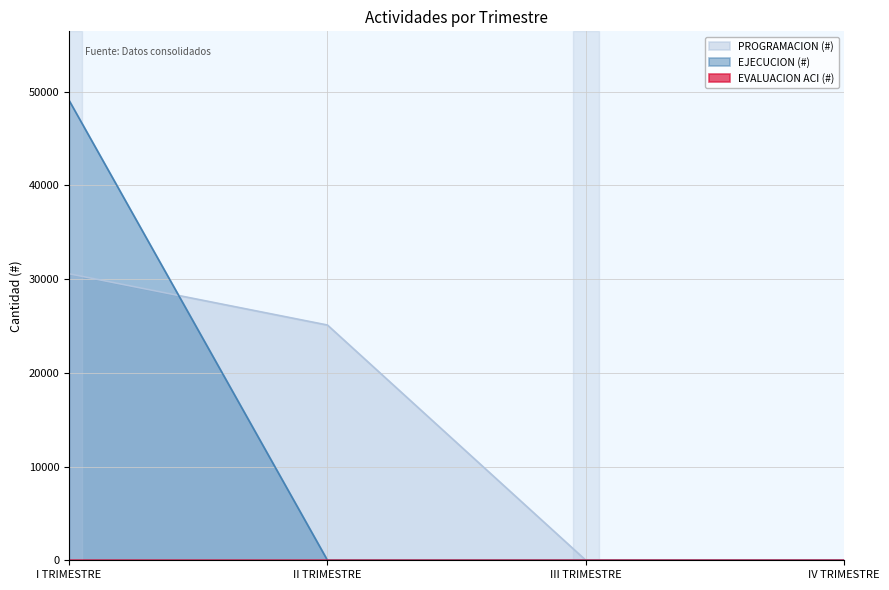

How many EVALUACION ACI (#) values are between 0 and 3?

4